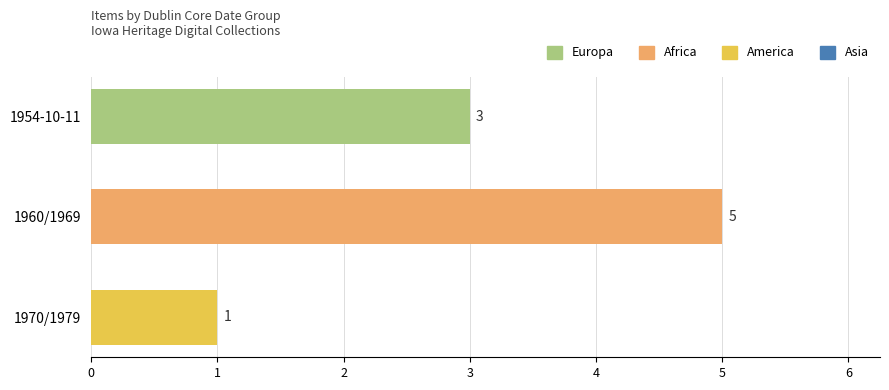

Is it true that the value at 1970/1979 is 0?

False